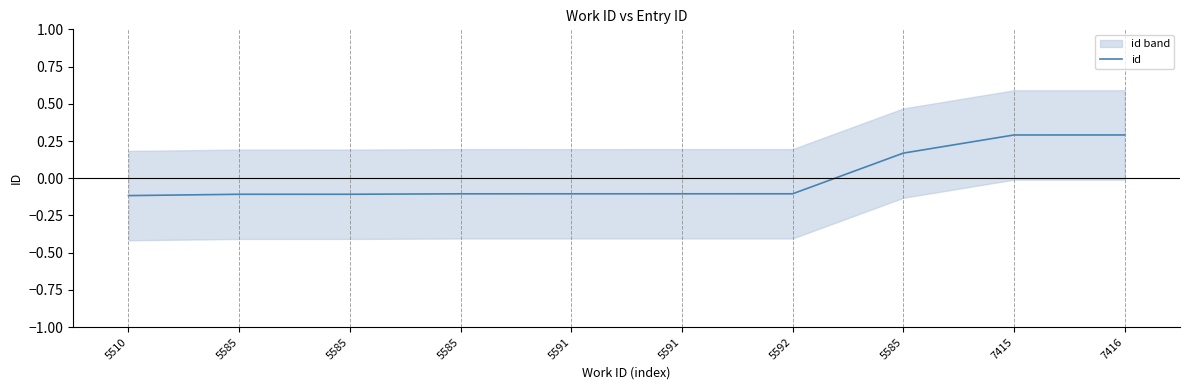

Reading right to left, transcribe all the data shown in this chart.

7416=0.3	7415=0.3	5585=0.2	5592=-0.1	5591=-0.1	5591=-0.1	5585=-0.1	5585=-0.1	5585=-0.1	5510=-0.1